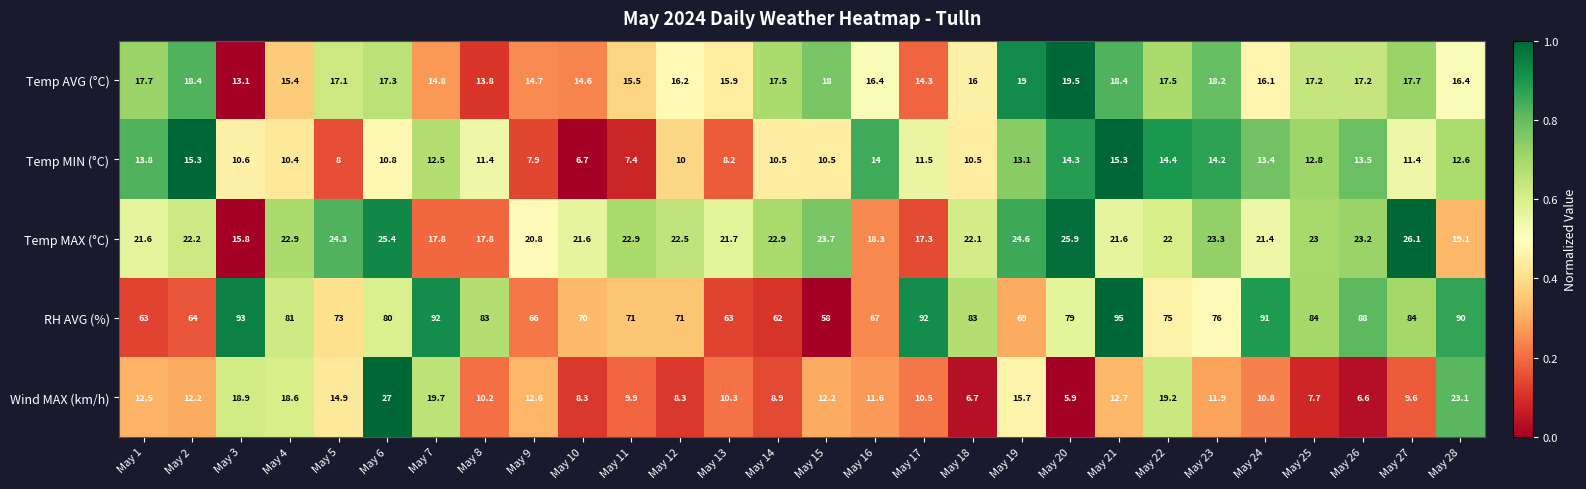

What is the smallest value displayed?

5.9